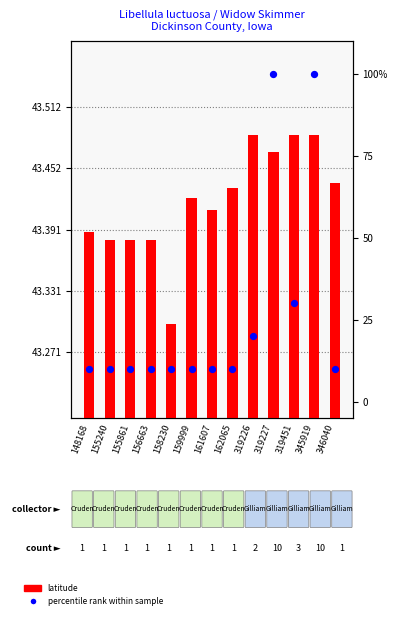

Which series reaches the maximum Y coordinate?

percentile rank within sample